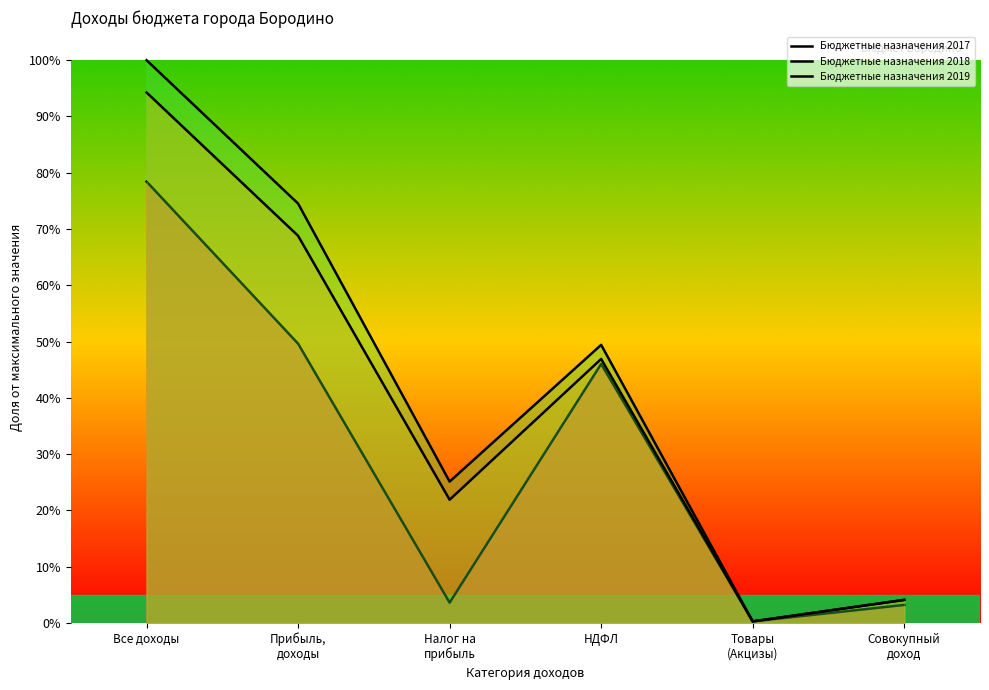

Count the number of data series in this chart.

3